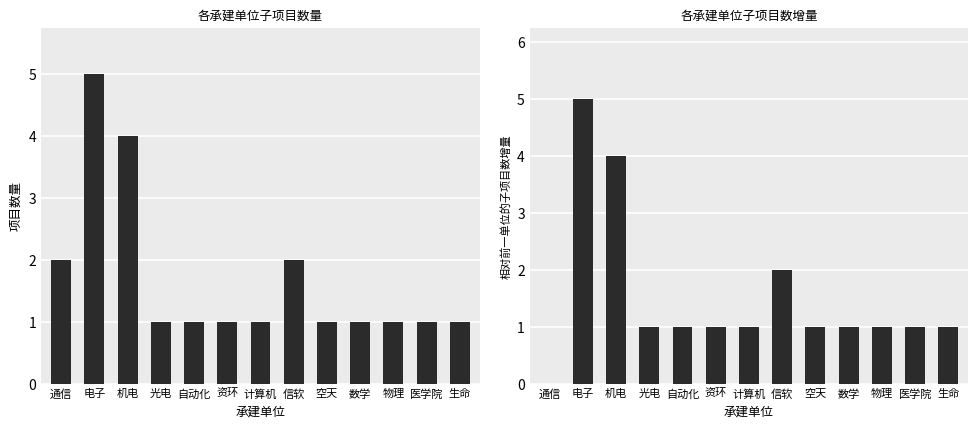

What is the difference between the maximum and second lowest values in the 项目数量 series?

4